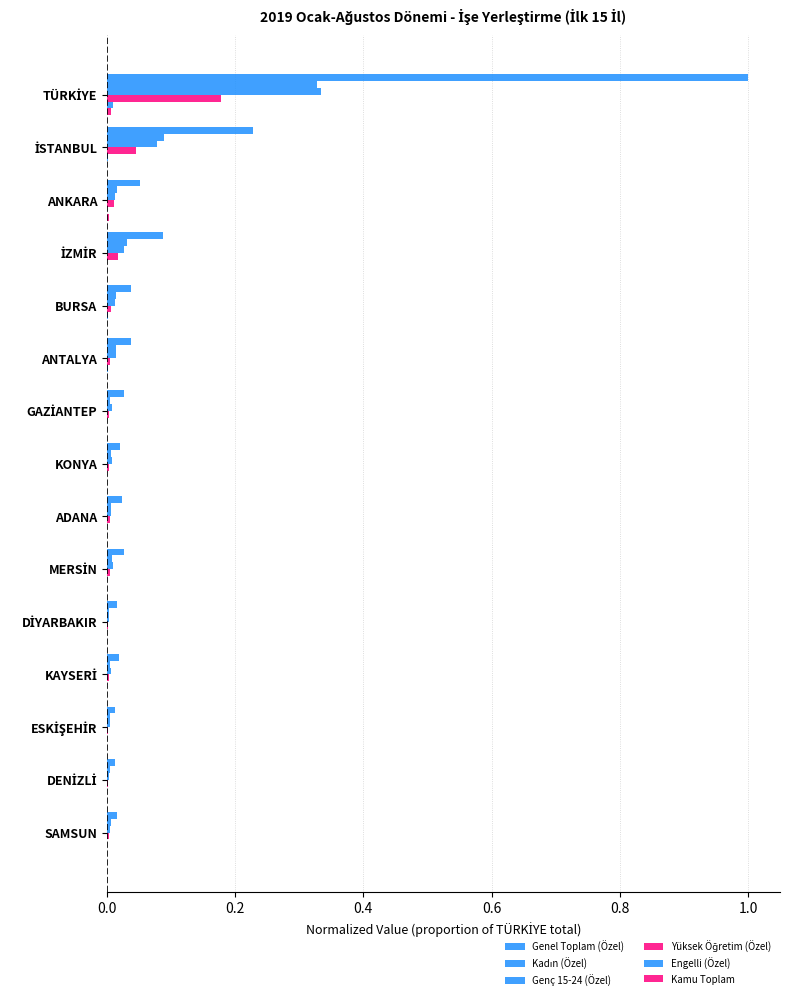

How many series are shown in this chart?

6